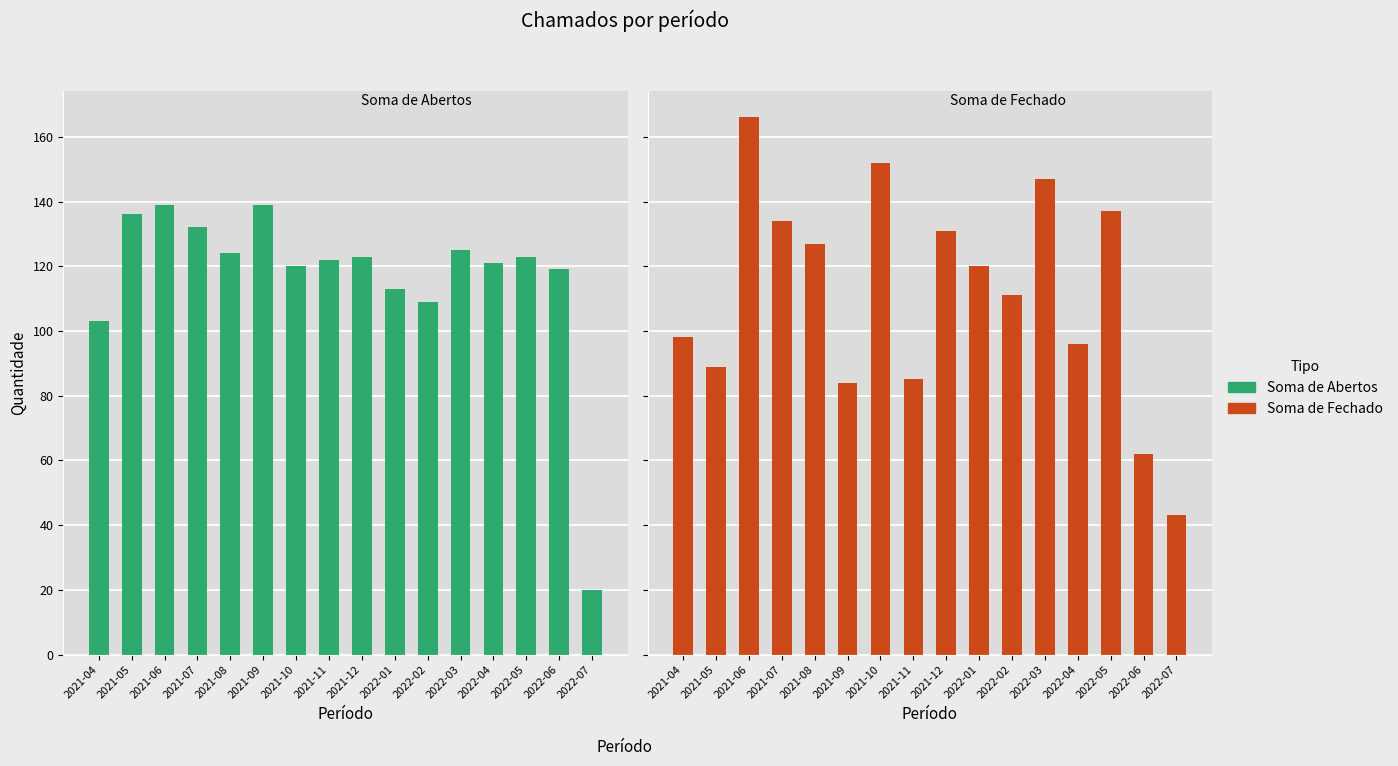

How many bars are there in each group?

2